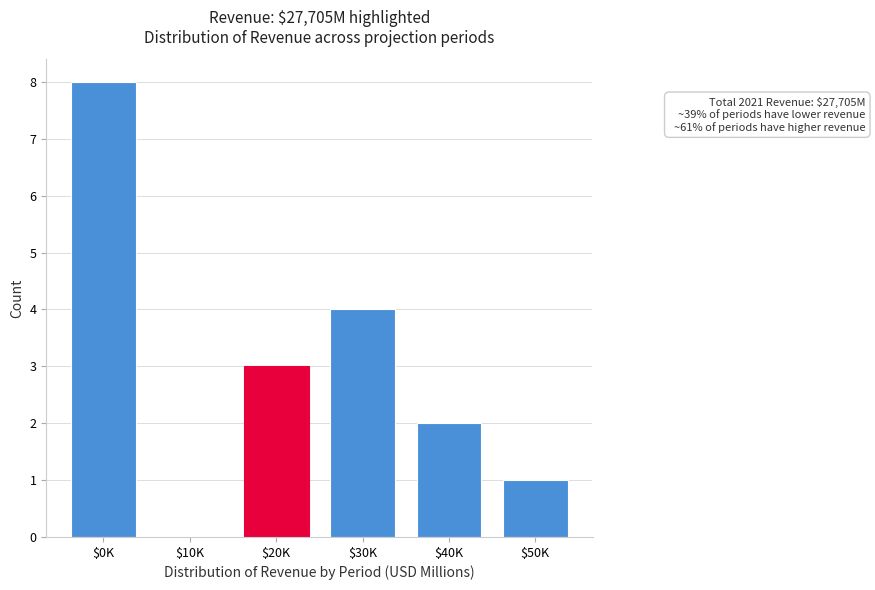

What is the sum of all values?

18